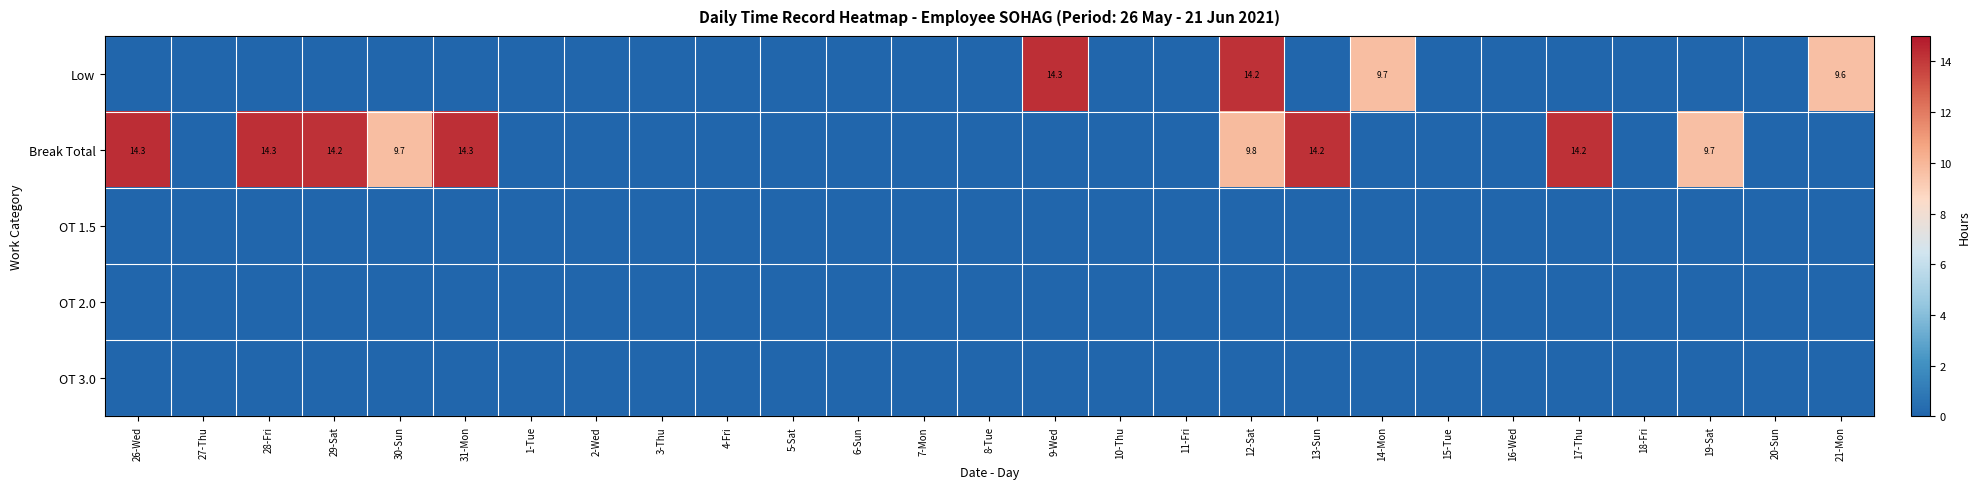

The value of Low at 14-Mon is 16.4. True or false?

False